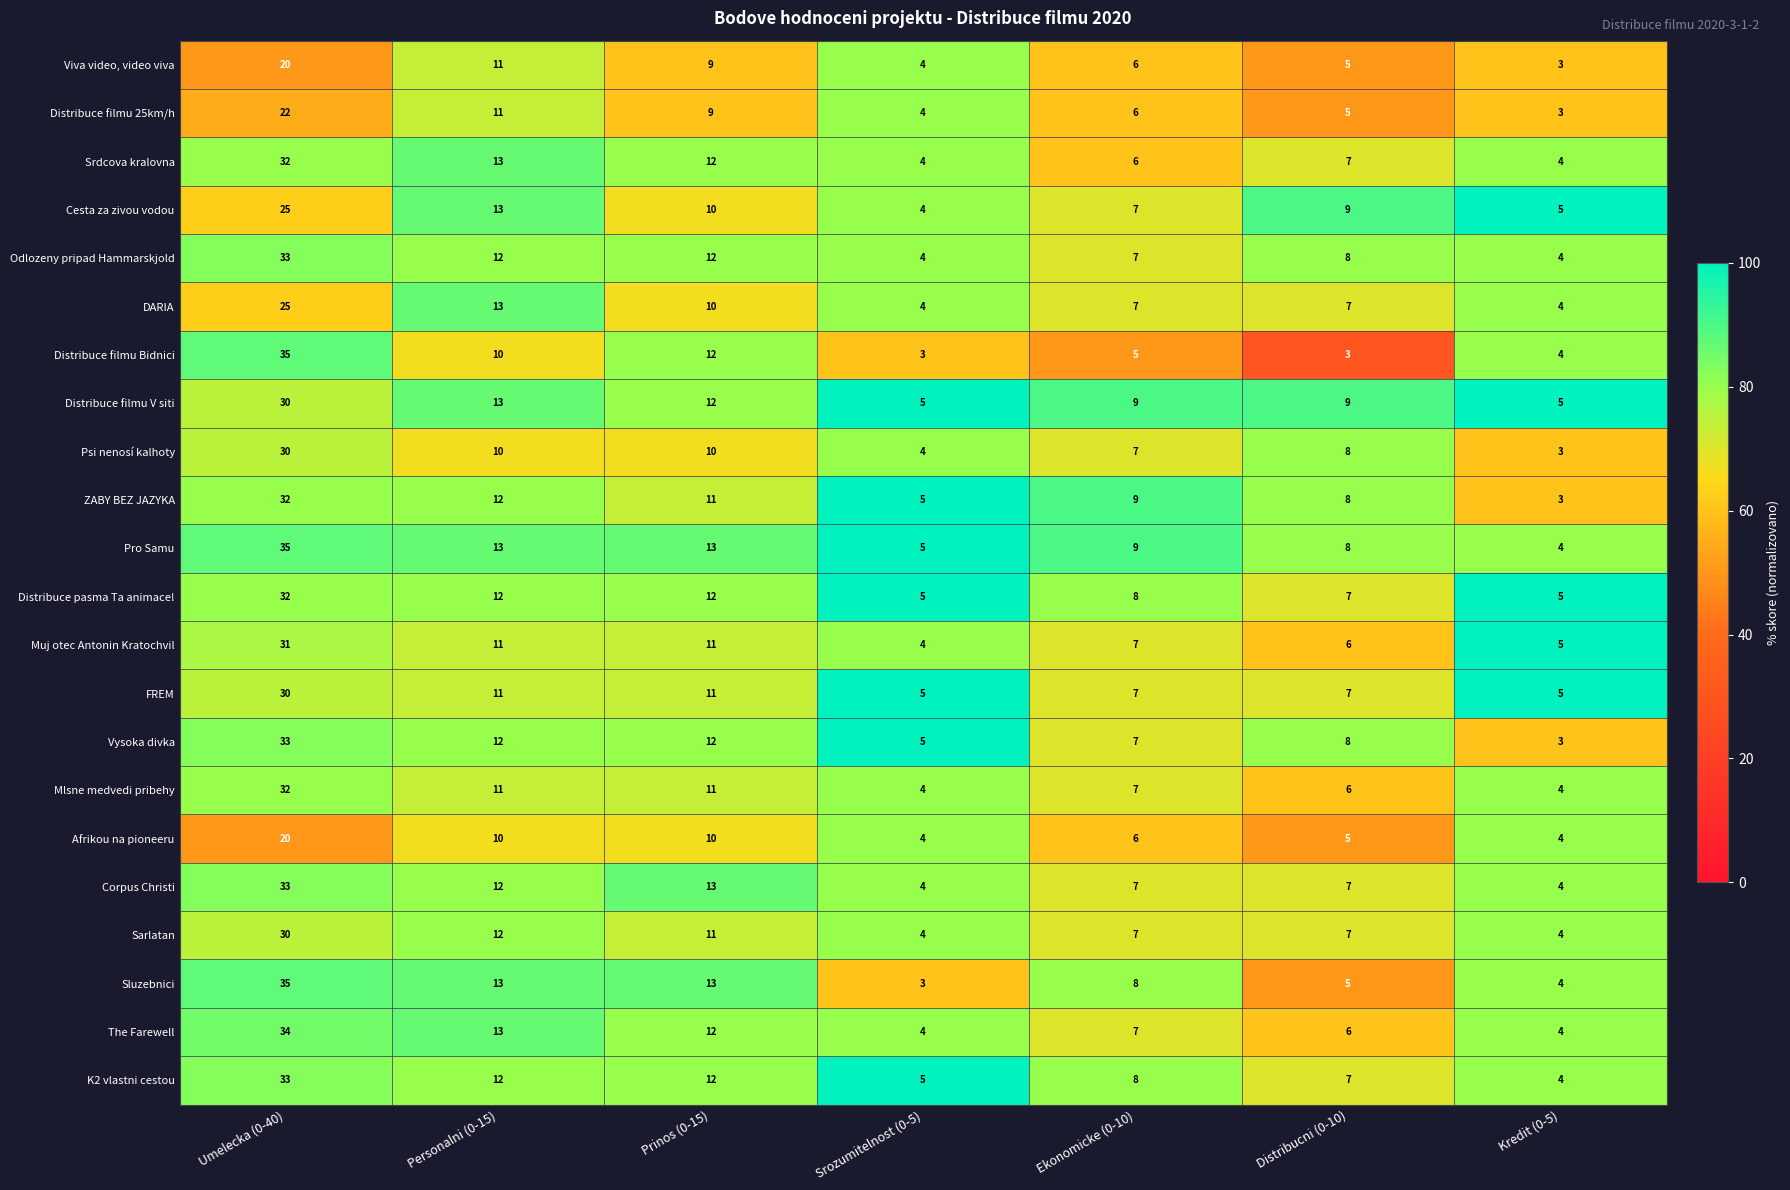

What is the average value of the Muj otec Antonin Kratochvil series?

11